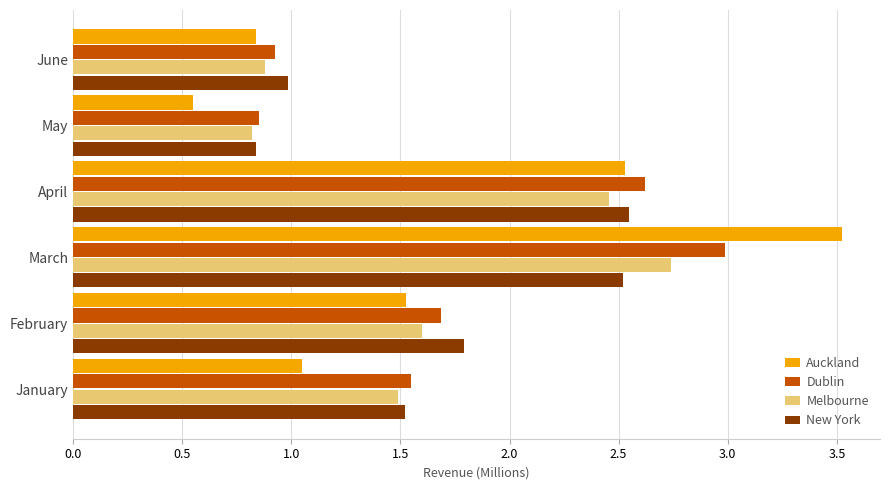

Which category has the highest value in the Auckland series?

March